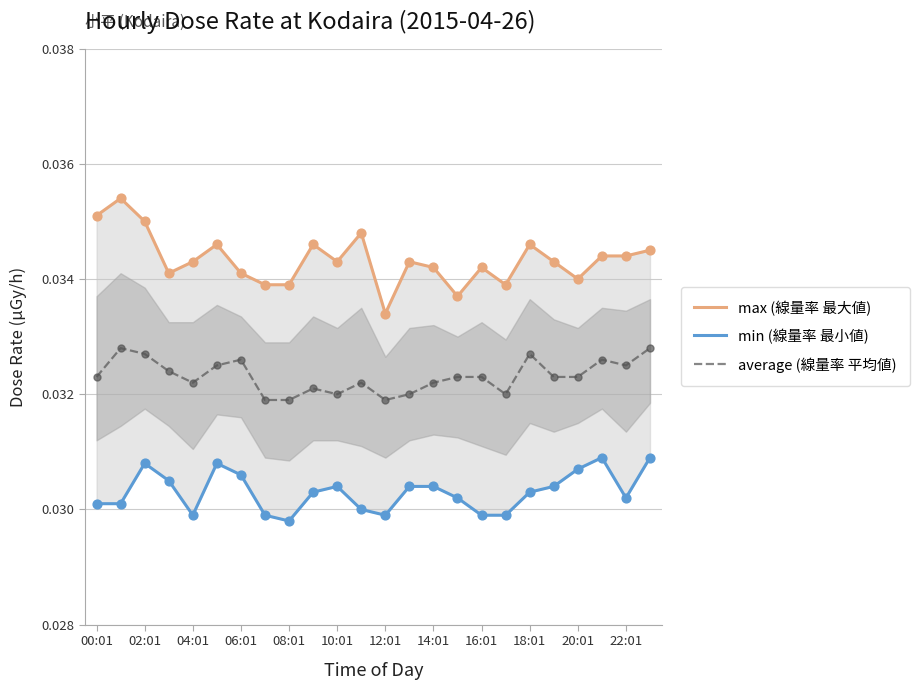

Is the value of min (線量率 最小値) at 06:01 greater than the value of average (線量率 平均値) at 12:01?

No